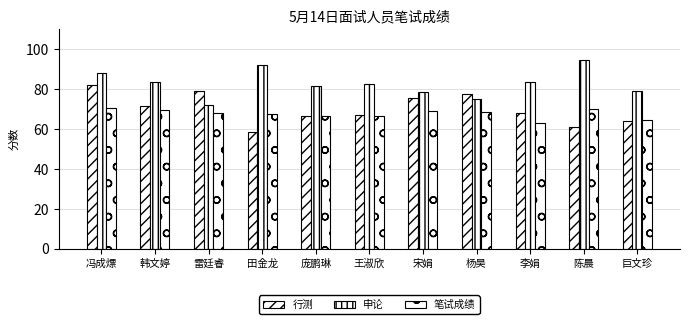

What is the value of the 行测 bar at the 1st from the left?

81.9